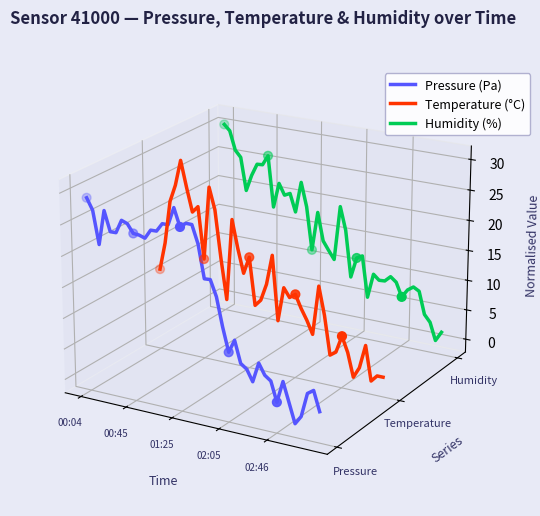

Which series has the largest Y range (max minus min)?

Pressure (Pa)